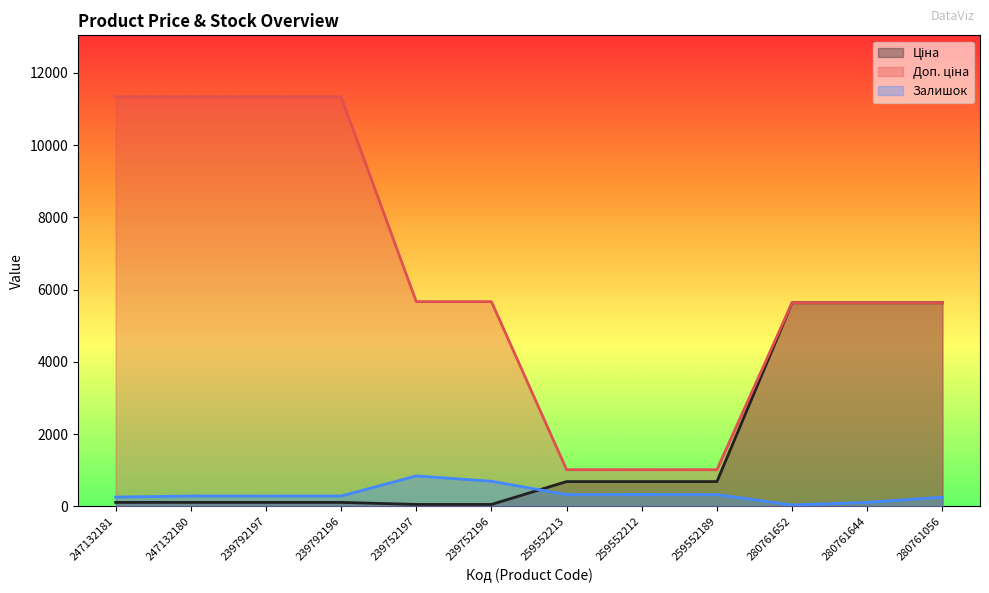

What is the value of the Залишок point at the 6th from the left?

698.0